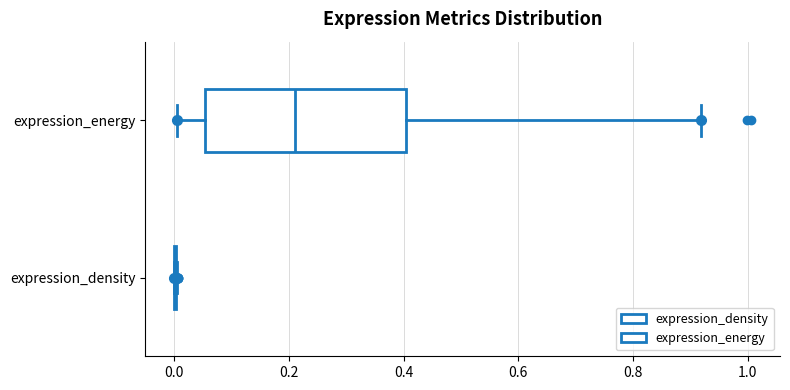

Reading bottom to top, read every box against the x-axis: the position of its median line, the range the box covers, and the ends of its whiskers. The values are not printed on the chart, so give them approximately, as read against the axis.

expression_density: box collapsed to a line at 0.00, whiskers 0.00 to 0.00
expression_energy: median 0.22, box 0.06 to 0.40, whiskers 0.00 to 0.92